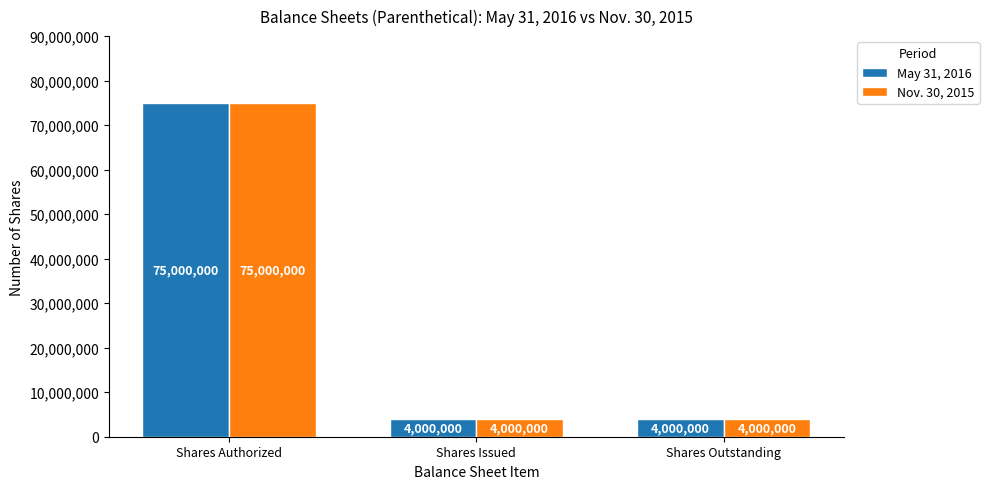

The value of May 31, 2016 at Shares Authorized is 111589189. True or false?

False